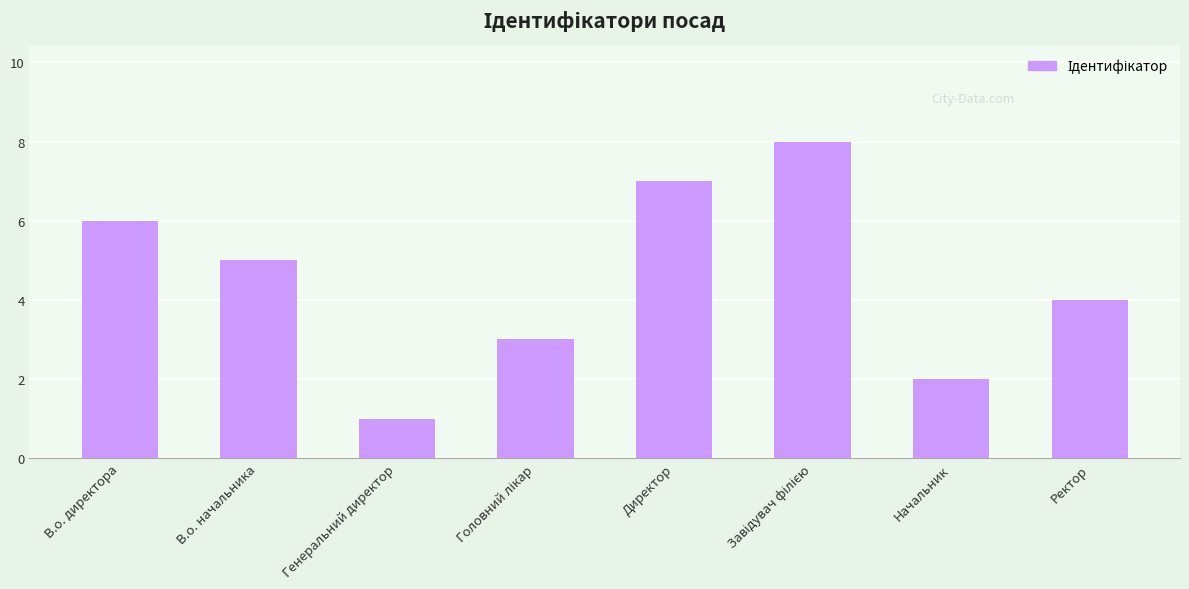

Does the chart contain any negative values?

No